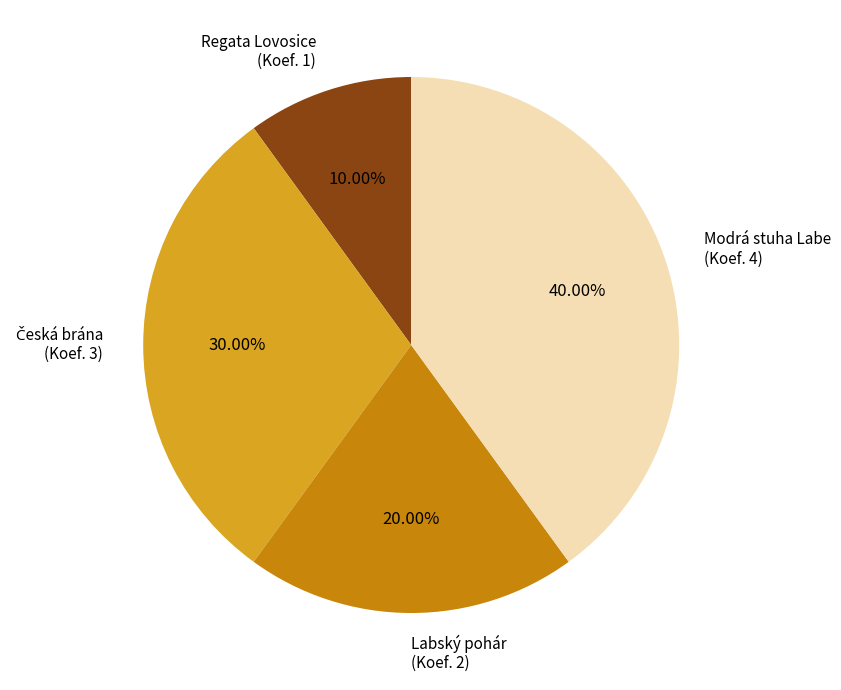

Which slice is the smallest?

Regata Lovosice (Koef. 1)